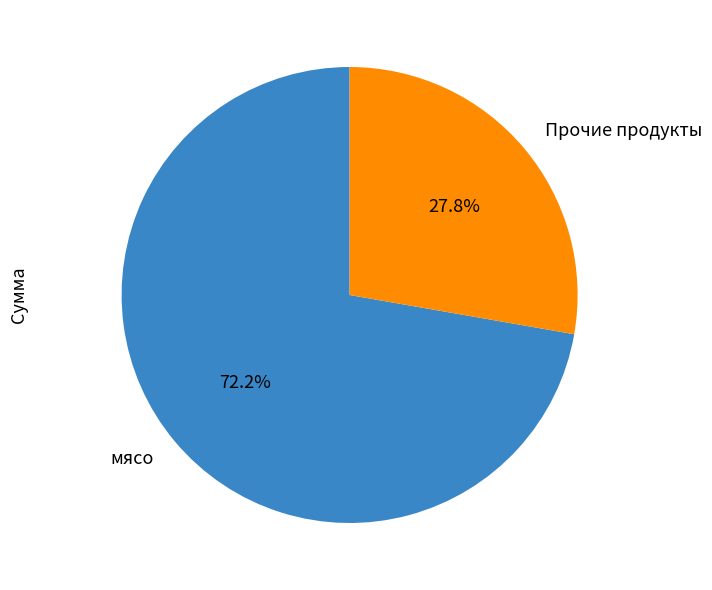

To the nearest percent, what is the difference between the largest and smallest slice percentages?

44%